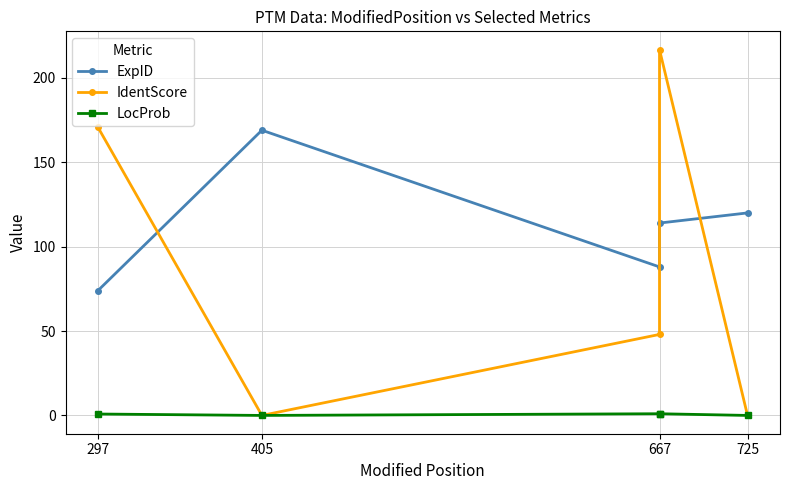

How many categories are shown in the chart?

5